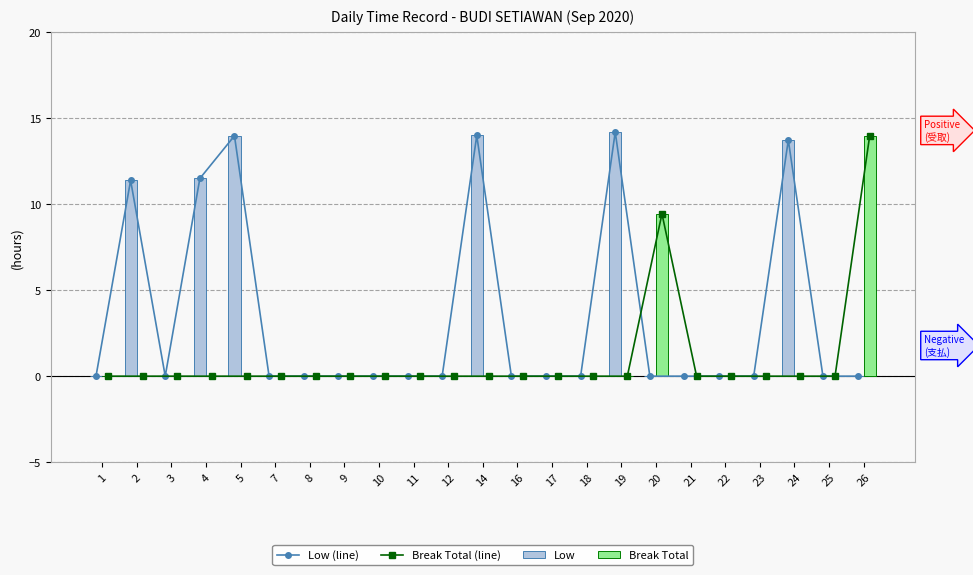

Reading right to left, list all the values displayed in this chart.

Low (line): 0.0	0.0	13.7	0.0	0.0	0.0	0.0	14.2	0.0	0.0	0.0	14.0	0.0	0.0	0.0	0.0	0.0	0.0	14.0	11.5	0.0	11.4	0.0
Break Total (line): 14.0	0.0	0.0	0.0	0.0	0.0	9.4	0.0	0.0	0.0	0.0	0.0	0.0	0.0	0.0	0.0	0.0	0.0	0.0	0.0	0.0	0.0	0.0
Low: 0.0	0.0	13.7	0.0	0.0	0.0	0.0	14.2	0.0	0.0	0.0	14.0	0.0	0.0	0.0	0.0	0.0	0.0	14.0	11.5	0.0	11.4	0.0
Break Total: 14.0	0.0	0.0	0.0	0.0	0.0	9.4	0.0	0.0	0.0	0.0	0.0	0.0	0.0	0.0	0.0	0.0	0.0	0.0	0.0	0.0	0.0	0.0